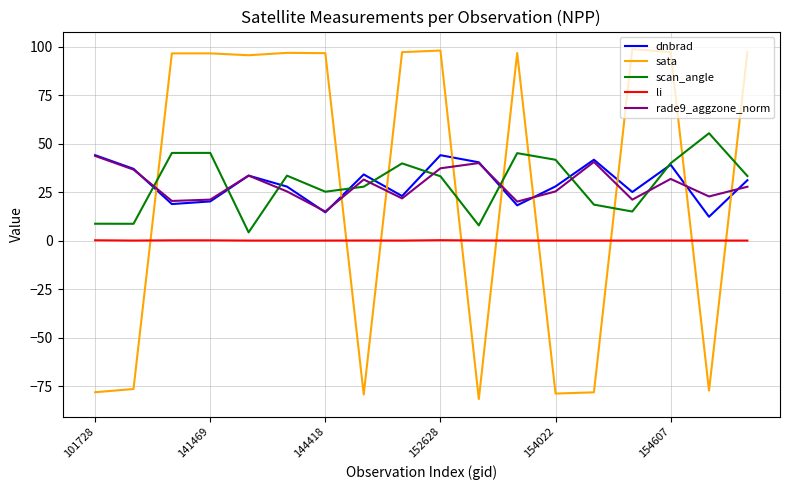

What is the difference between the maximum and minimum values in the scan_angle series?

51.1